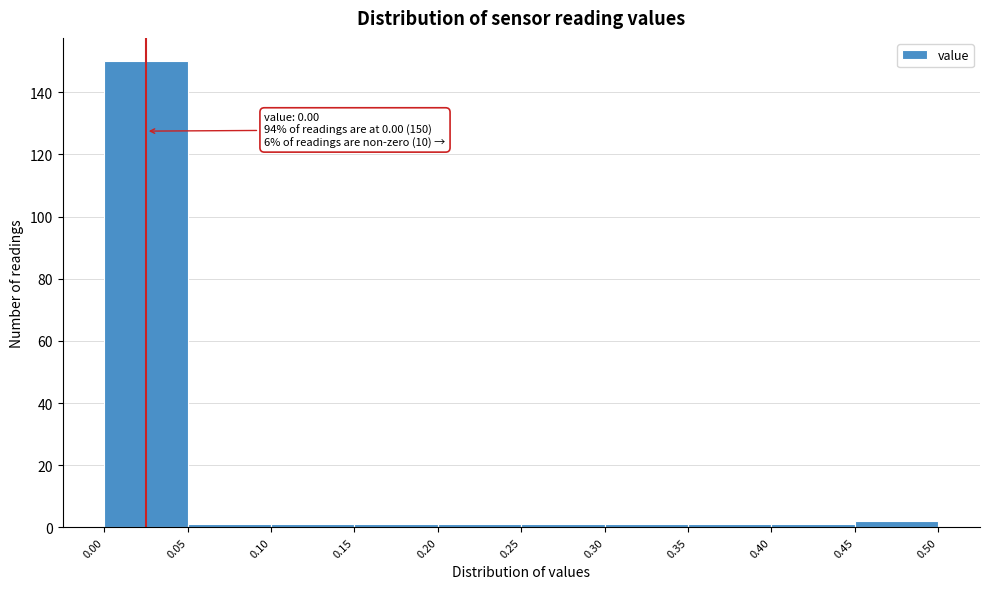

Which range on the x-axis has the tallest bar?

0.00 to 0.05